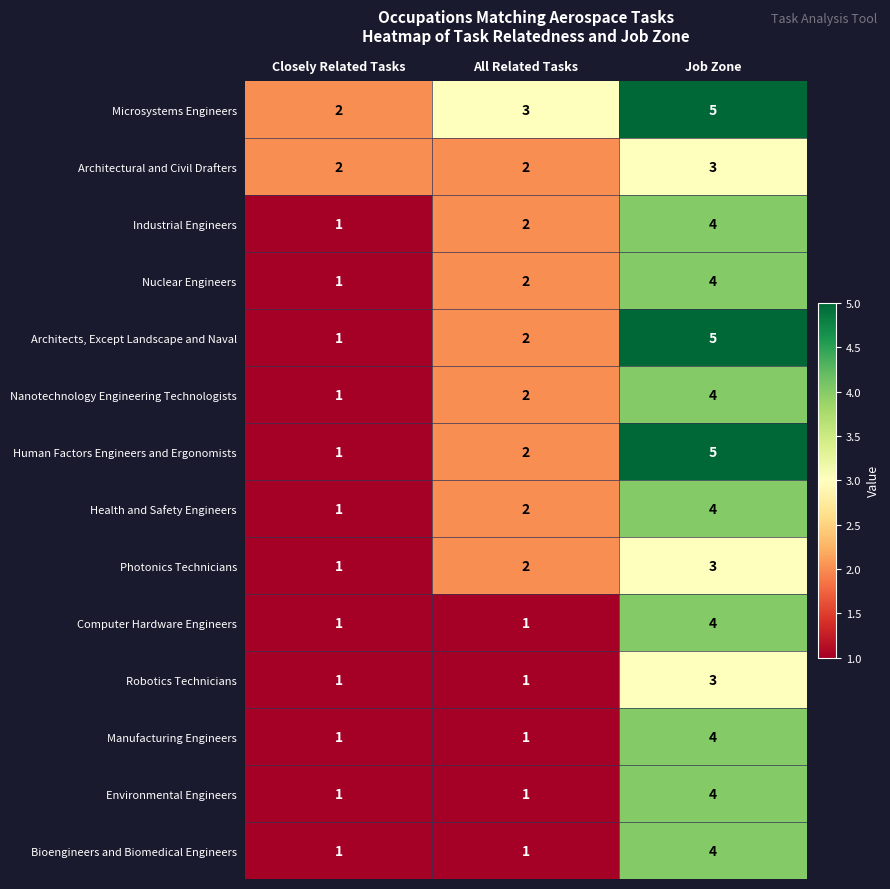

Which label corresponds to the largest value in the chart?

Job Zone